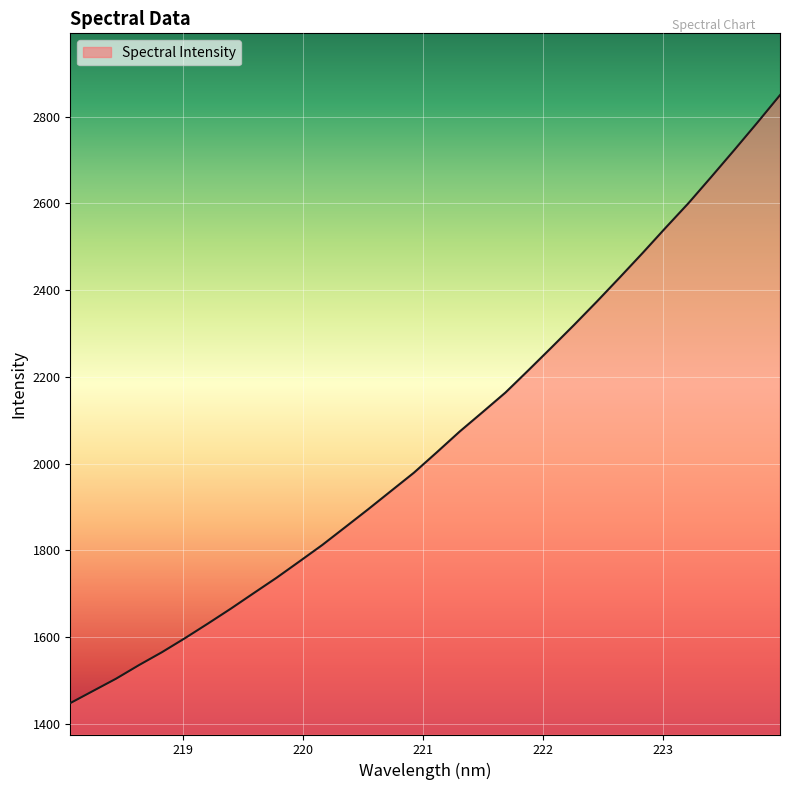

What is the difference between the maximum and minimum values?

1402.2